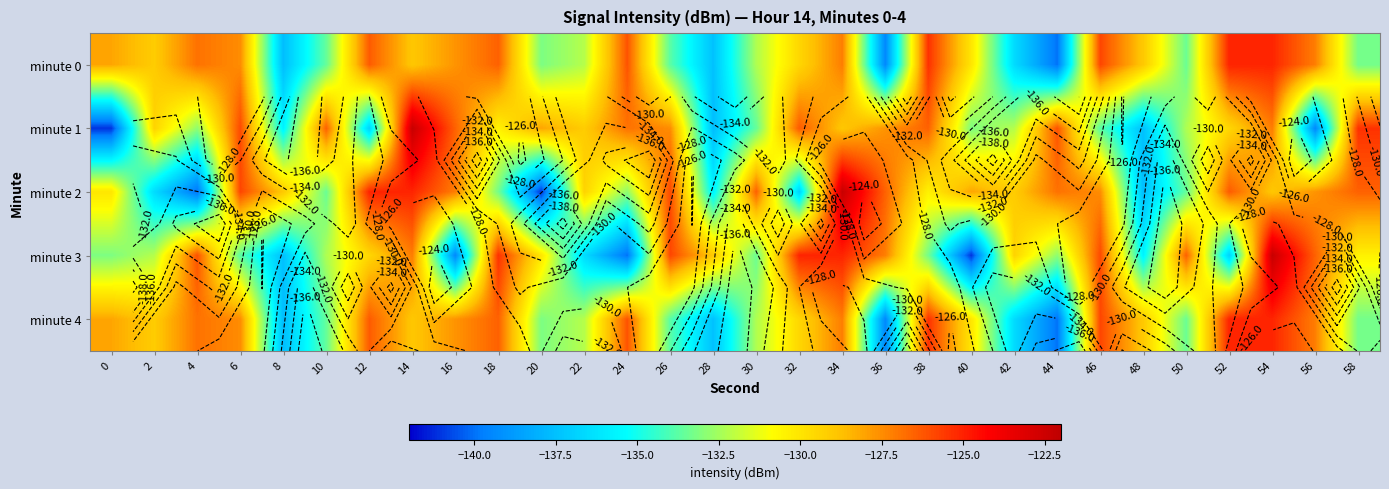

What is the total value across all series at 56?

-647.9